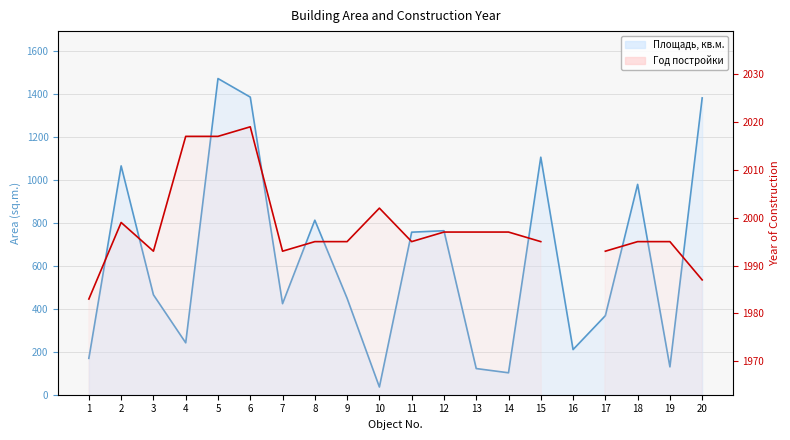

List the labels in order of value, smallest first.

10, 14, 13, 19, 1, 16, 4, 17, 7, 9, 3, 11, 12, 8, 18, 2, 15, 20, 6, 5